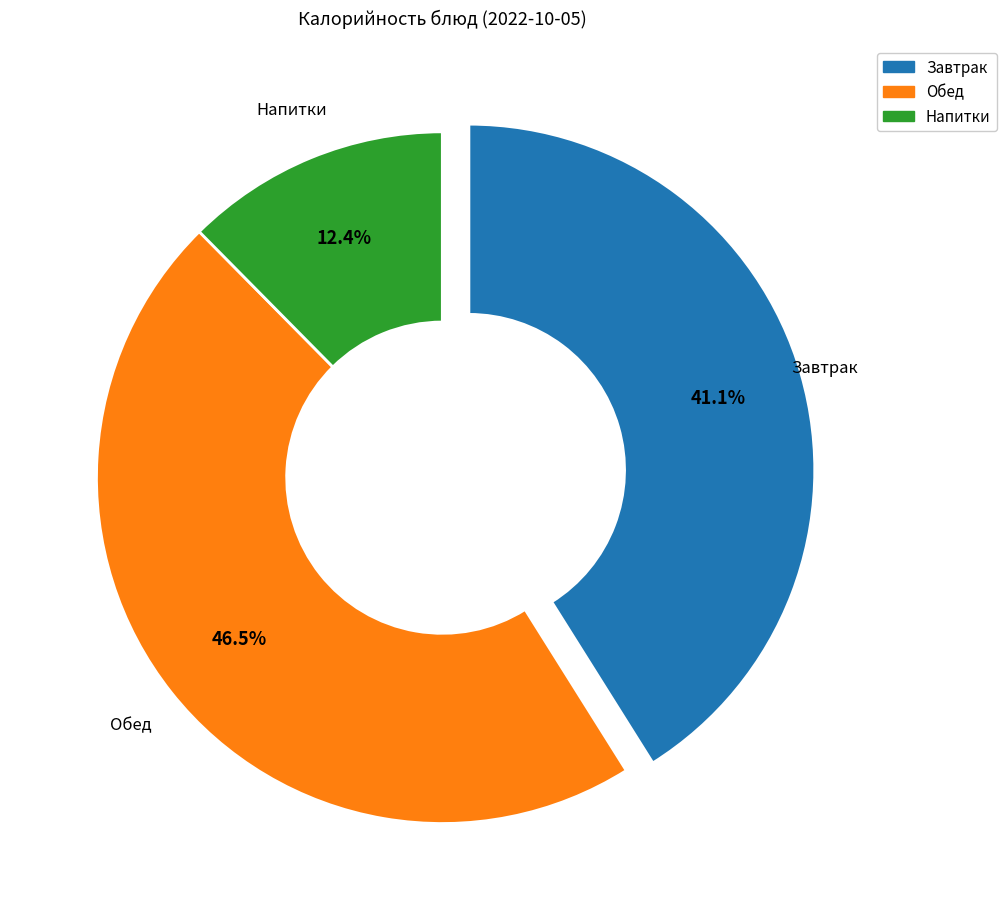

Is there any slice that represents more than half of the pie?

No